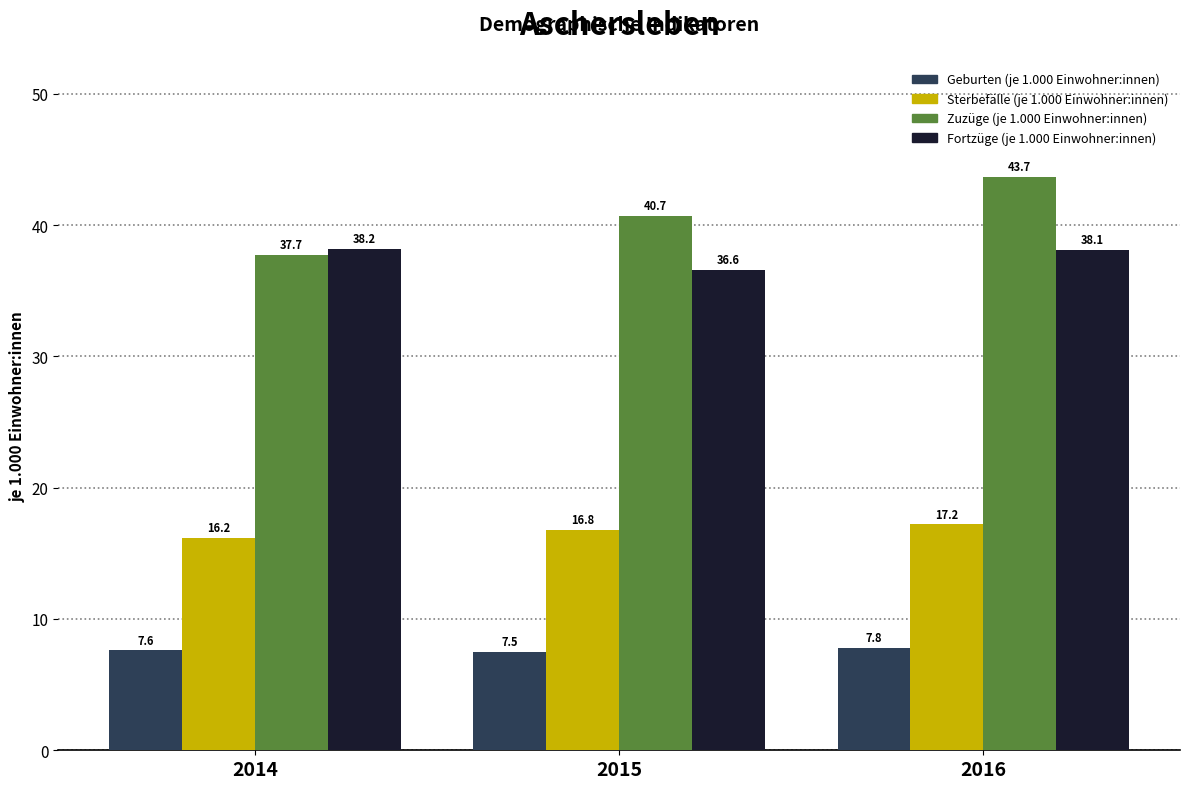

Reading left to right, extract all data points from this chart.

Geburten (je 1.000 Einwohner:innen): 7.6	7.5	7.8
Sterbefälle (je 1.000 Einwohner:innen): 16.2	16.8	17.2
Zuzüge (je 1.000 Einwohner:innen): 37.7	40.7	43.7
Fortzüge (je 1.000 Einwohner:innen): 38.2	36.6	38.1